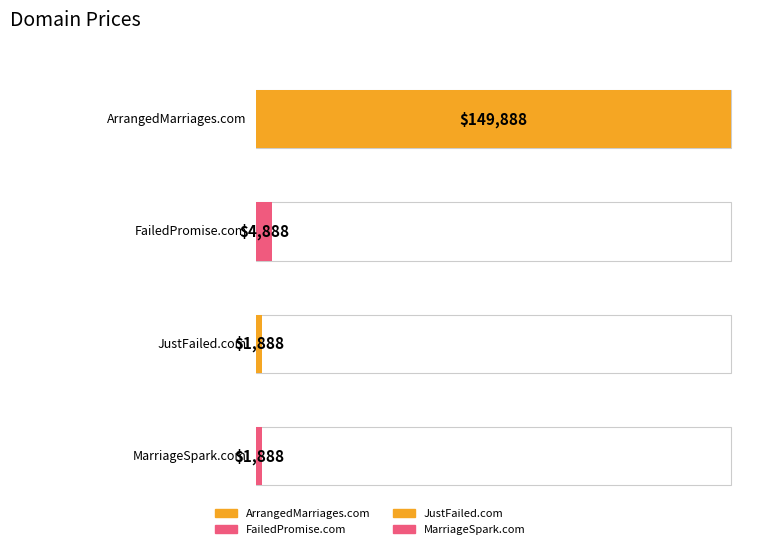

What is the sum of all values?

158552